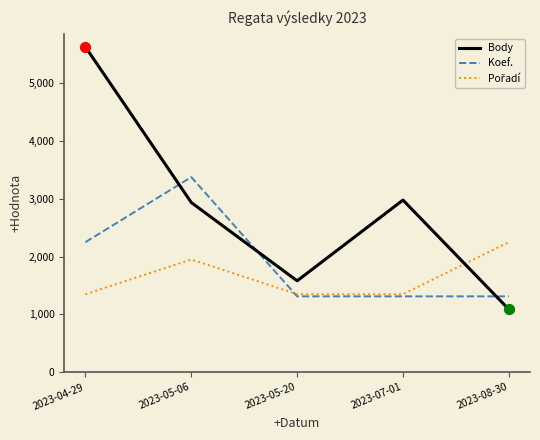

What is the total value across all series at 2023-07-01?

5642.9